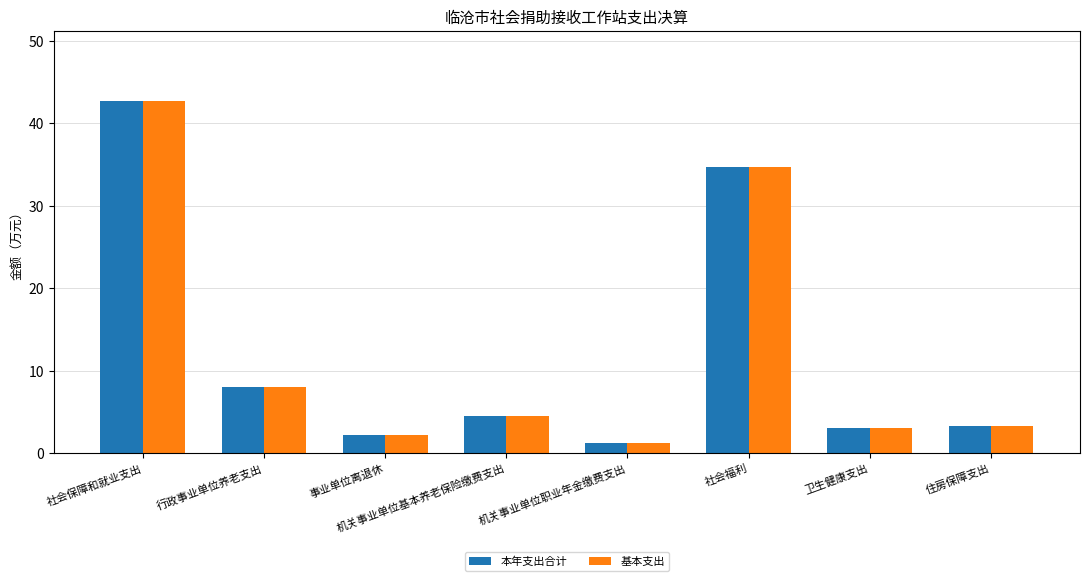

How many bars are there in each group?

2